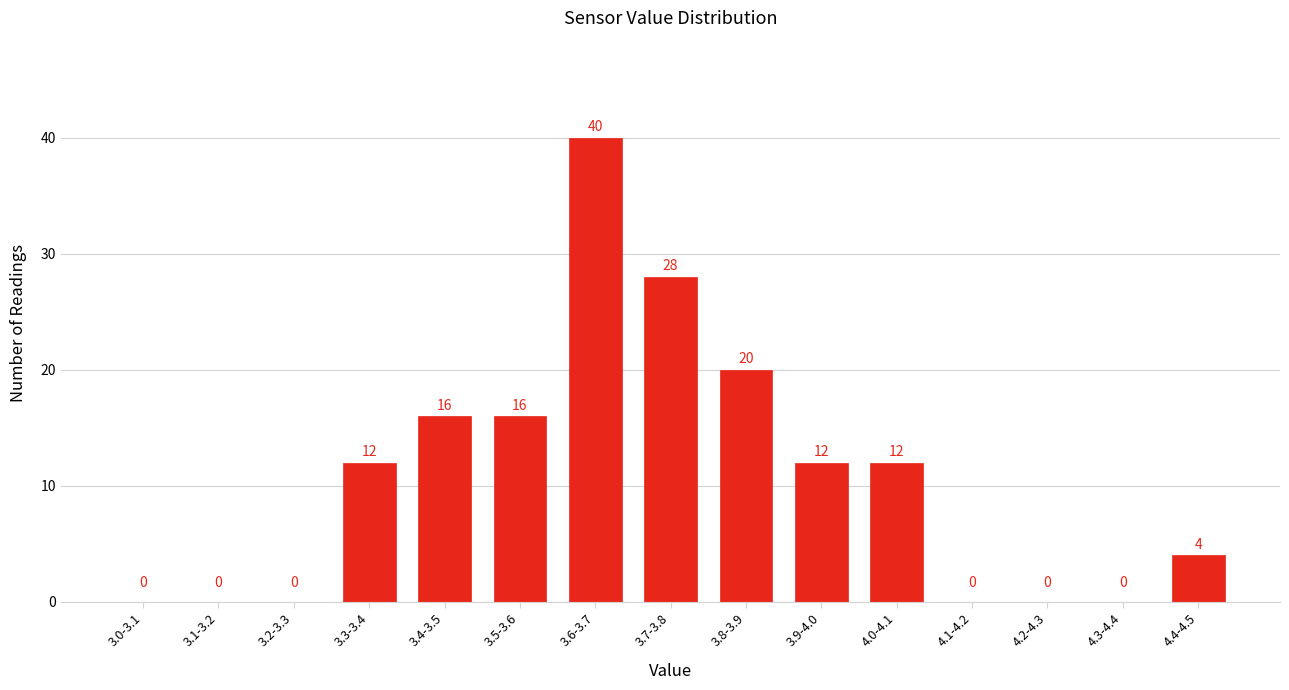

Reading left to right, list all the values displayed in this chart.

3.0-3.1=0	3.1-3.2=0	3.2-3.3=0	3.3-3.4=12	3.4-3.5=16	3.5-3.6=16	3.6-3.7=40	3.7-3.8=28	3.8-3.9=20	3.9-4.0=12	4.0-4.1=12	4.1-4.2=0	4.2-4.3=0	4.3-4.4=0	4.4-4.5=4